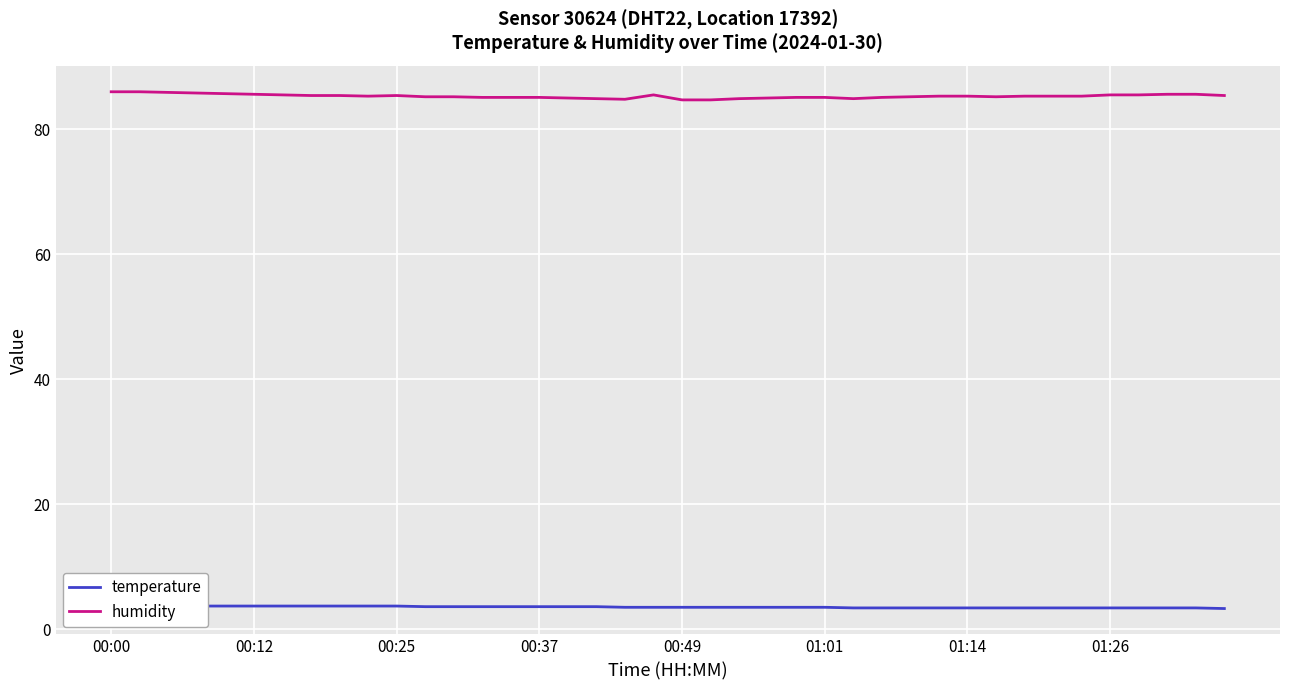

What is the difference between the humidity values at 22 and 33?

0.4